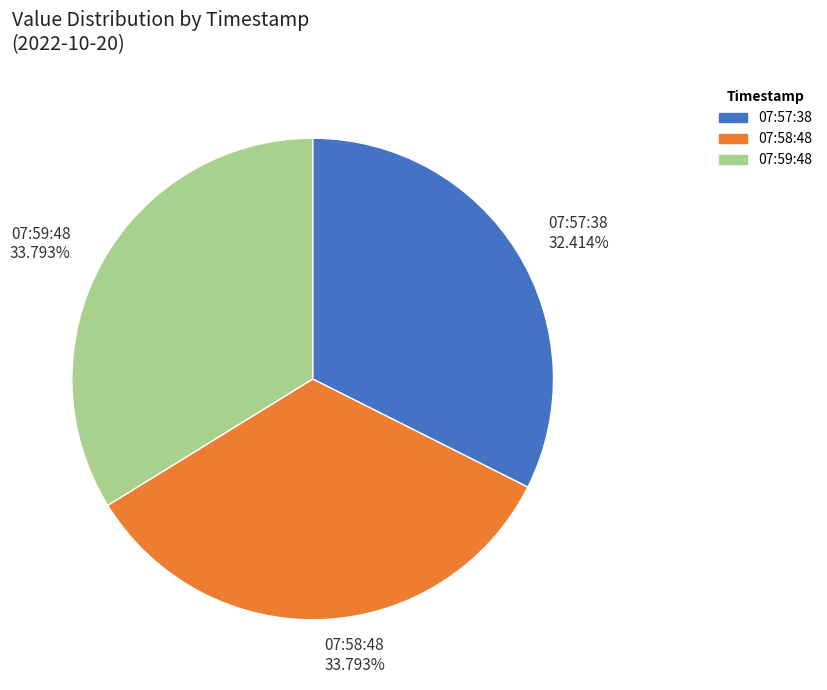

Is 07:57:38 the majority of the pie?

No